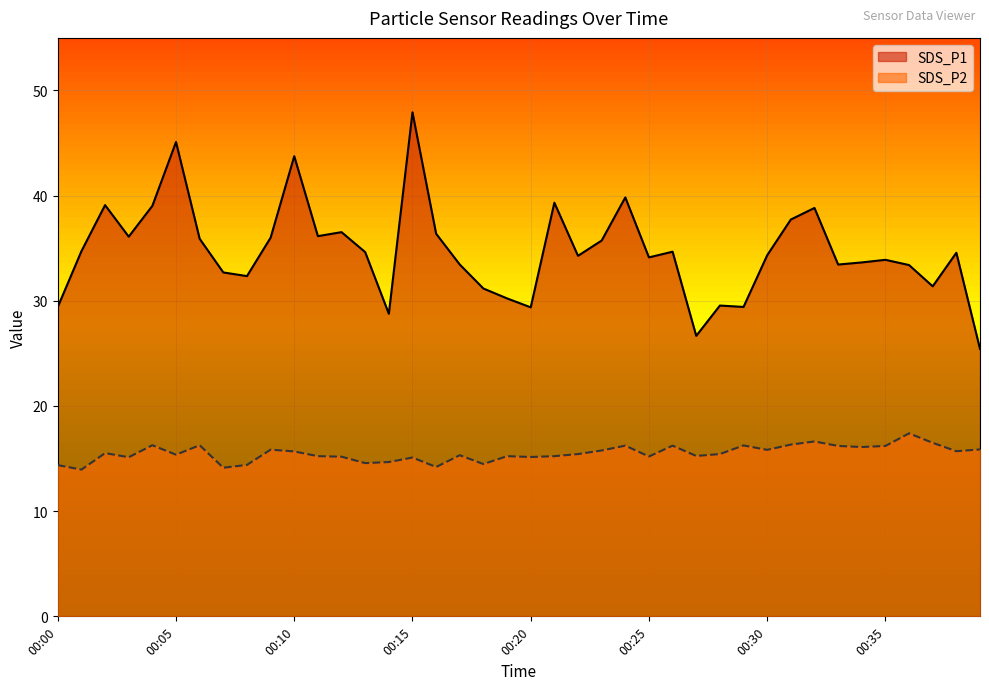

True or false: SDS_P1 and SDS_P2 intersect in this chart.

False